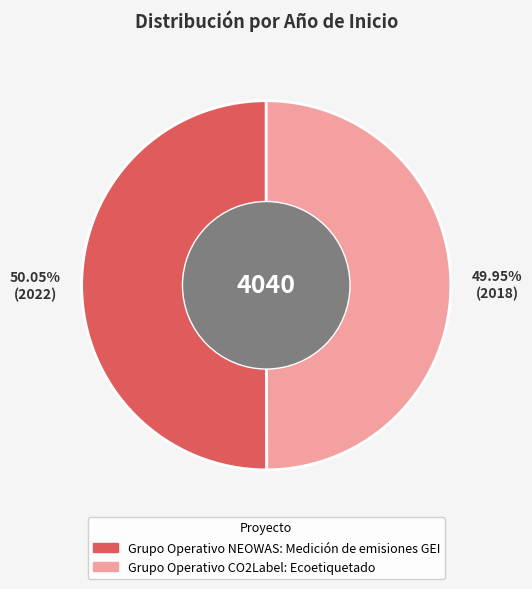

How many slices are in this pie chart?

2